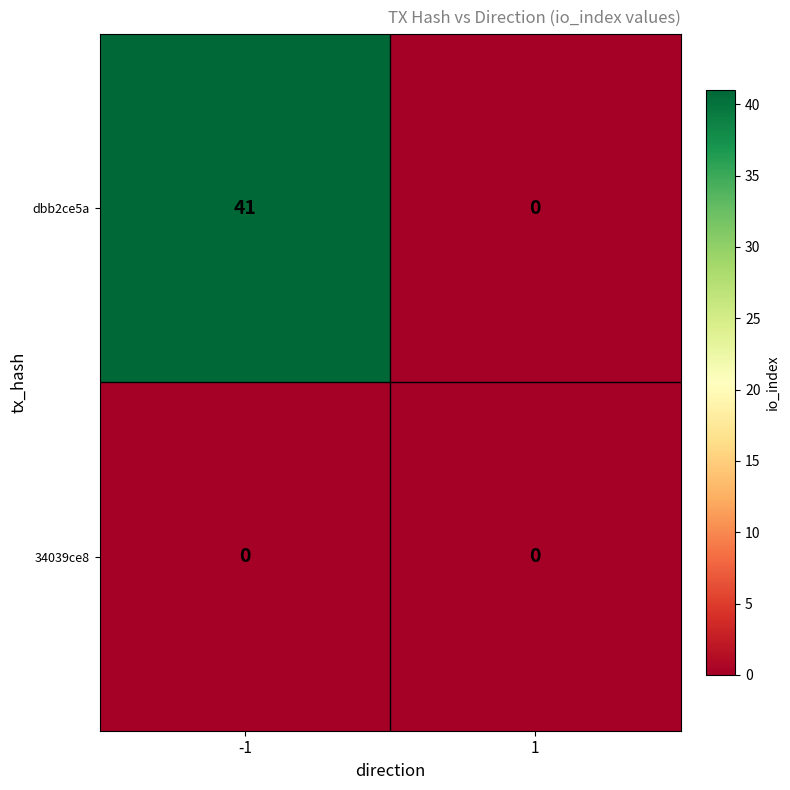

Which series has the largest range (max minus min)?

dbb2ce5a